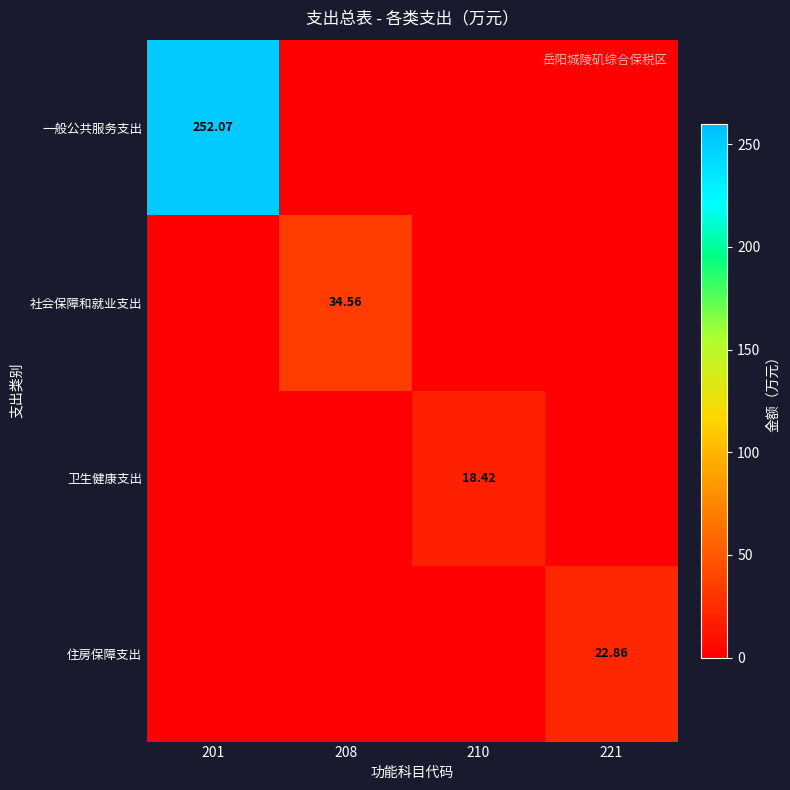

At how many categories does at least one series exceed 55?

1